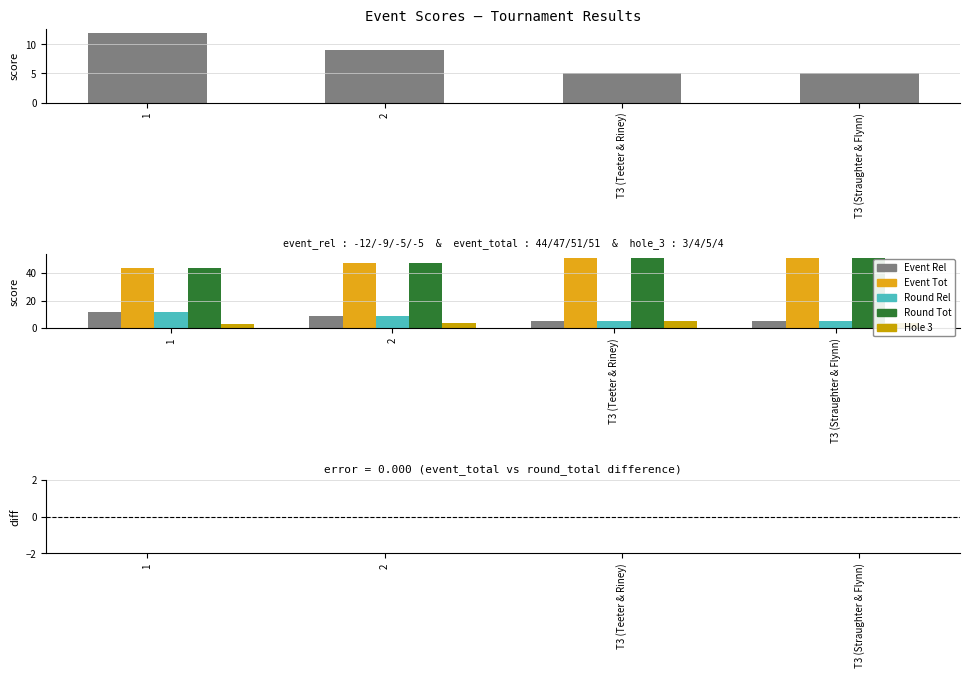

What is the label of the 4th bar from the left?

T3 (Straughter & Flynn)